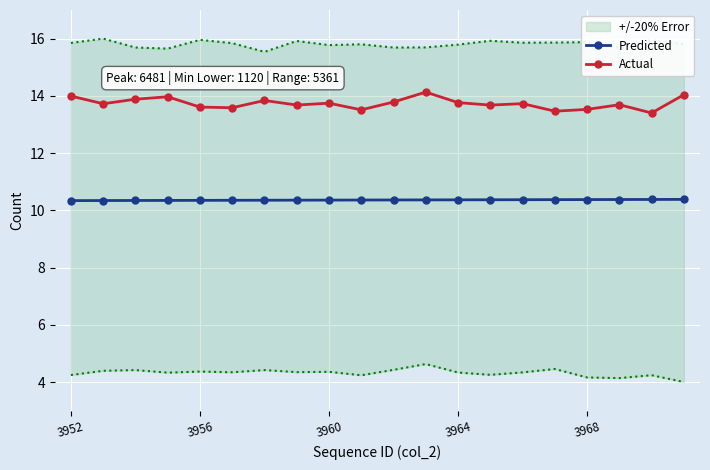

How many lines are shown in the chart?

2